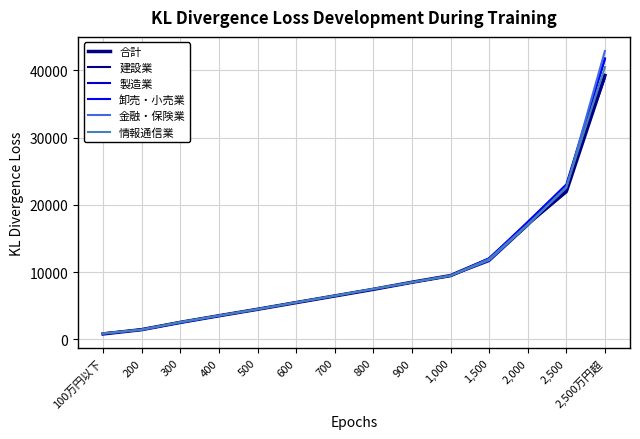

What is the difference between the highest and lowest values at 400?

39